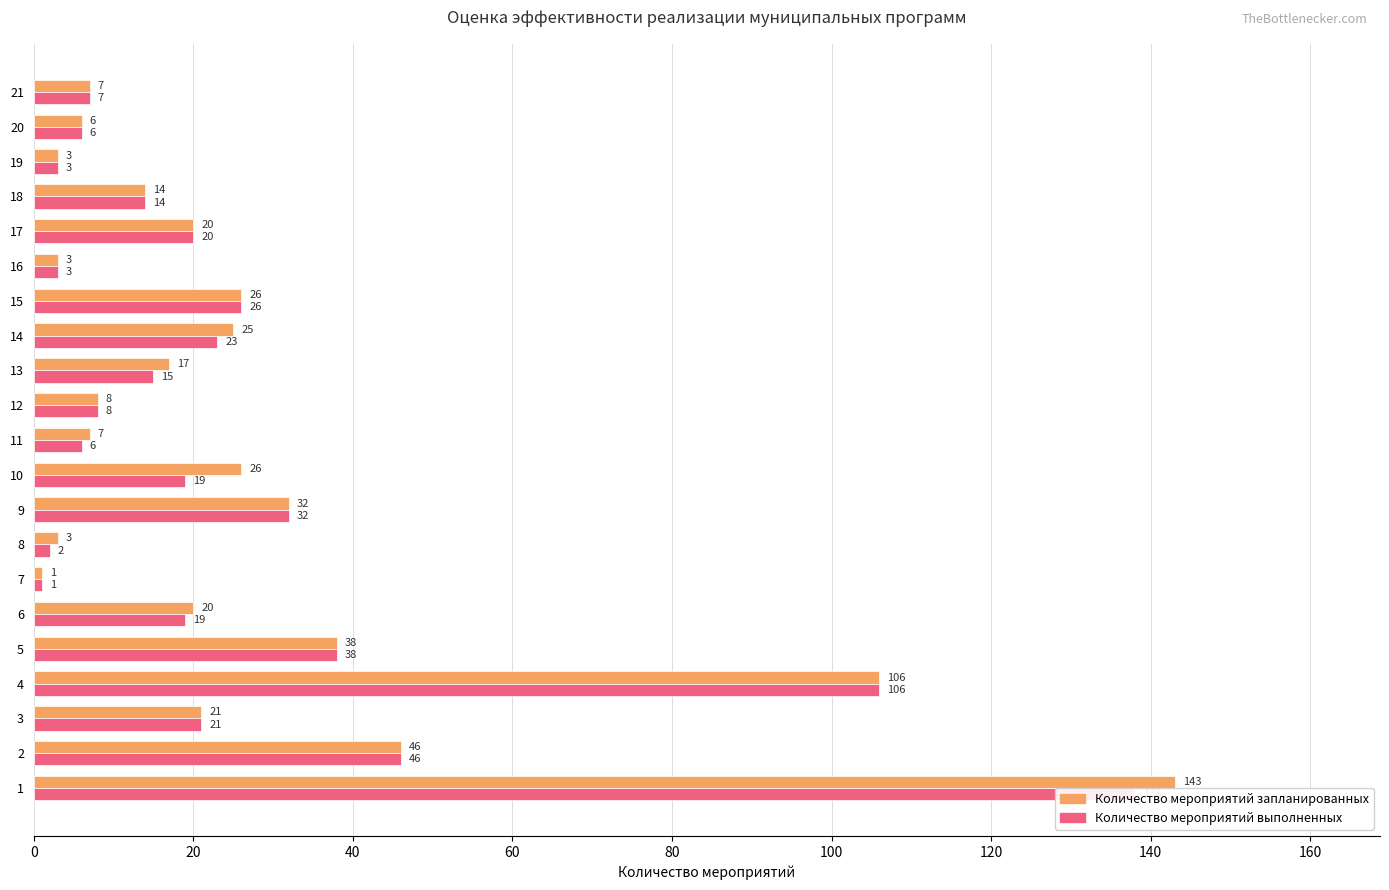

What is the total value across all series at 5?

76